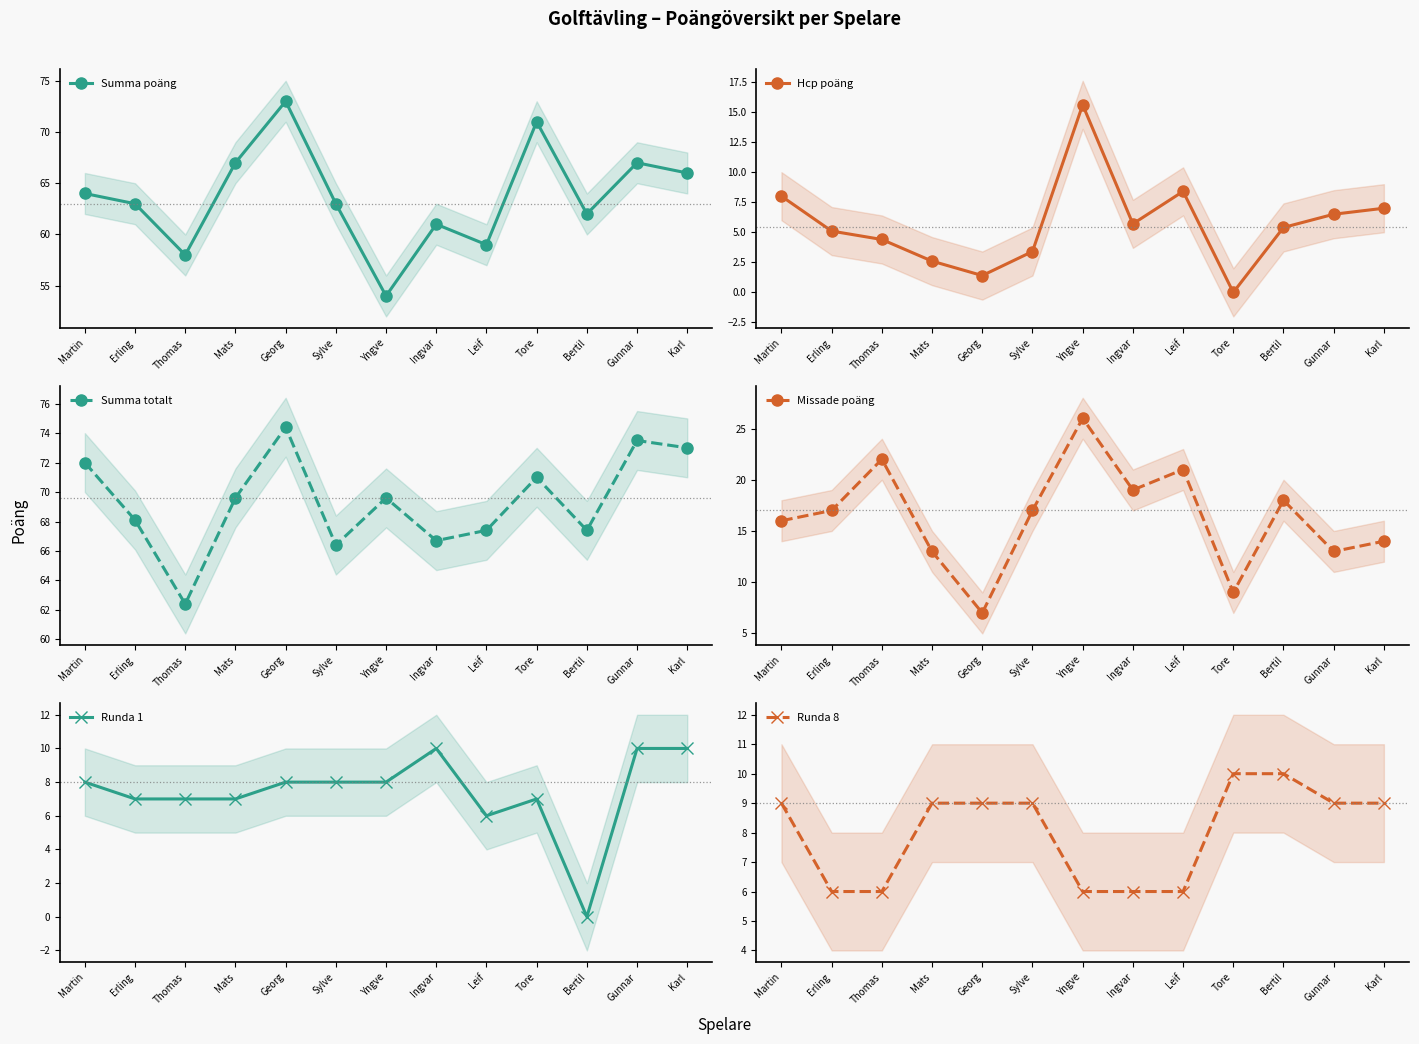

What is the spread (max minus min) of values at Martin?

64.0